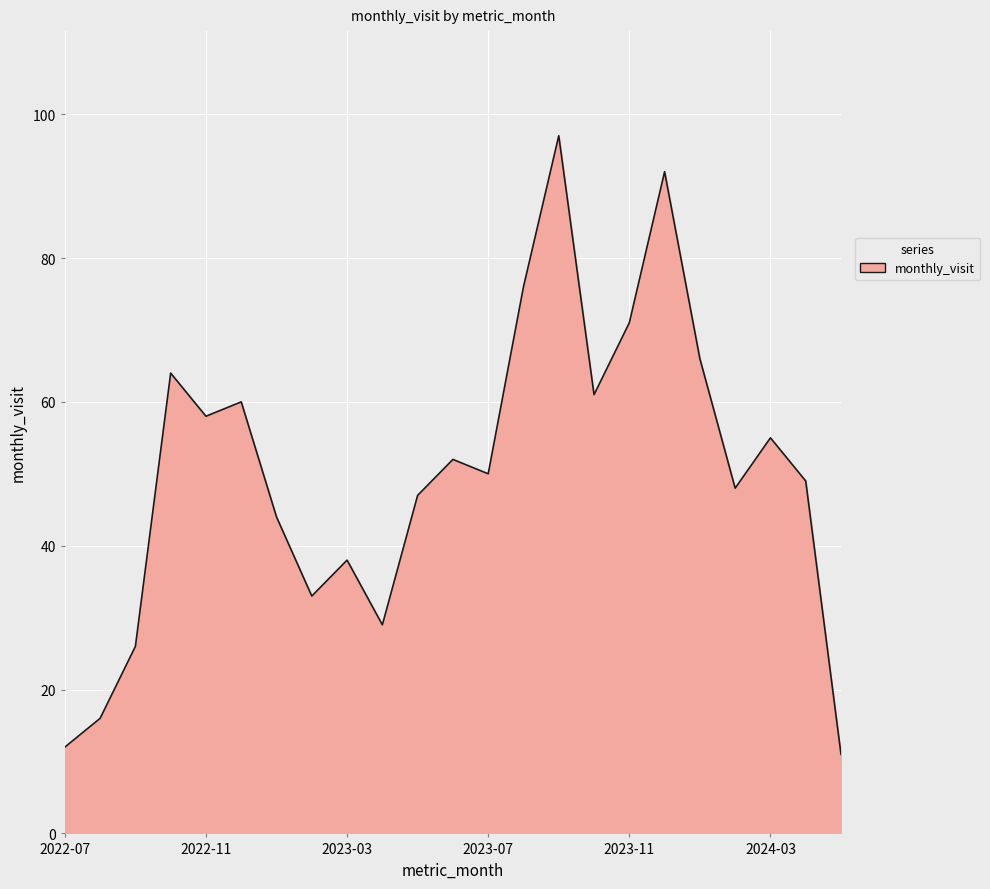

What is the greatest value displayed?

97